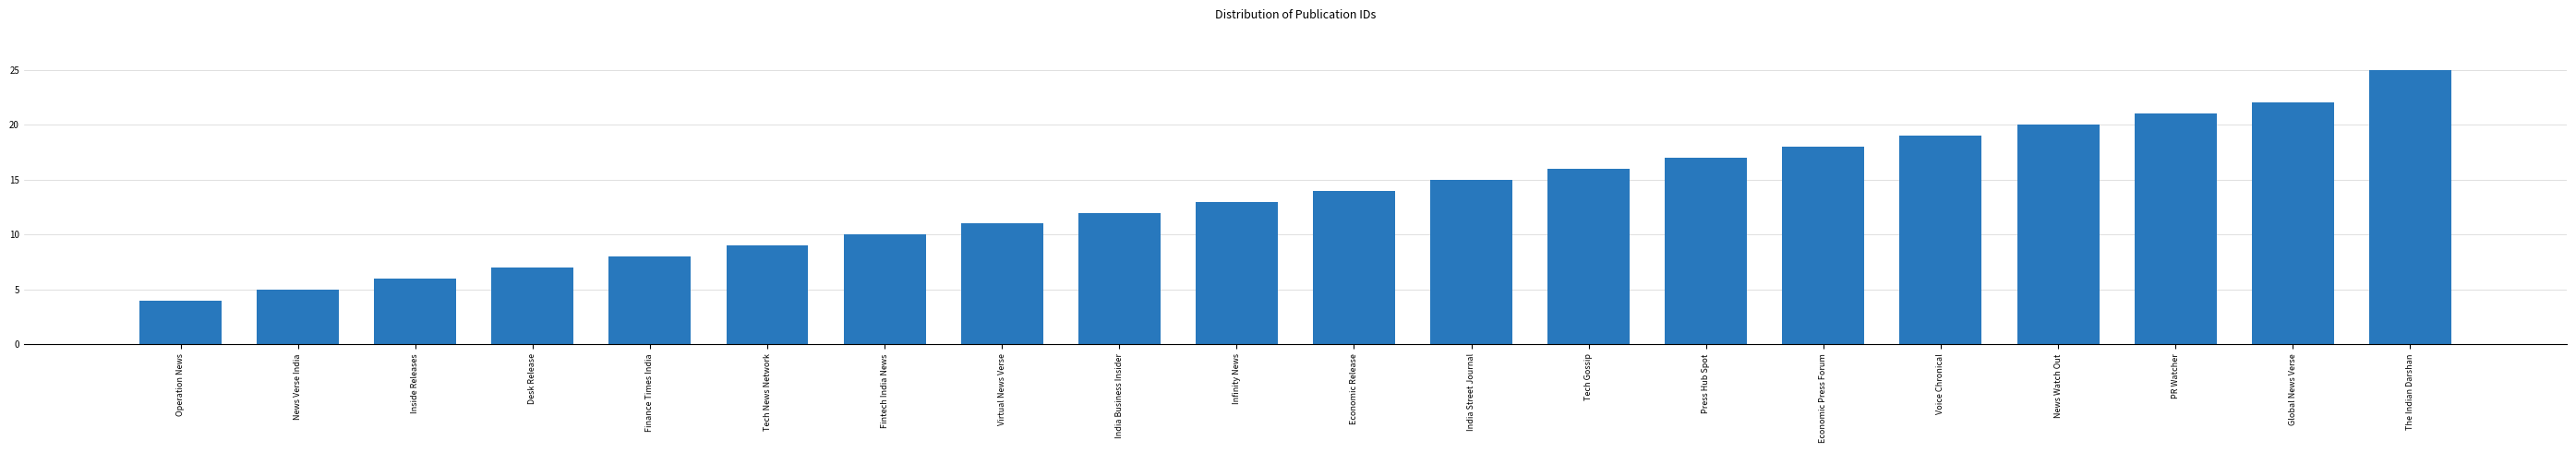

The value at Economic Press Forum is 10. True or false?

False